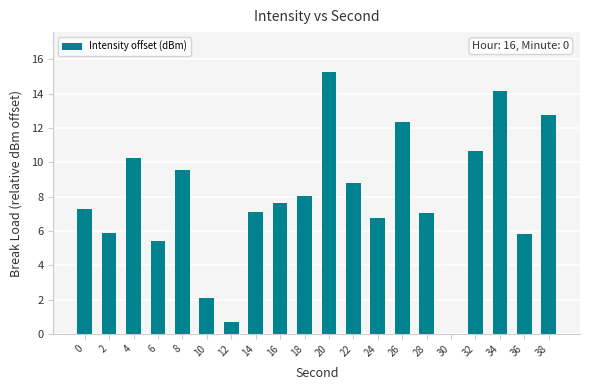

The chart shows a value of 20.4 at 38. True or false?

False